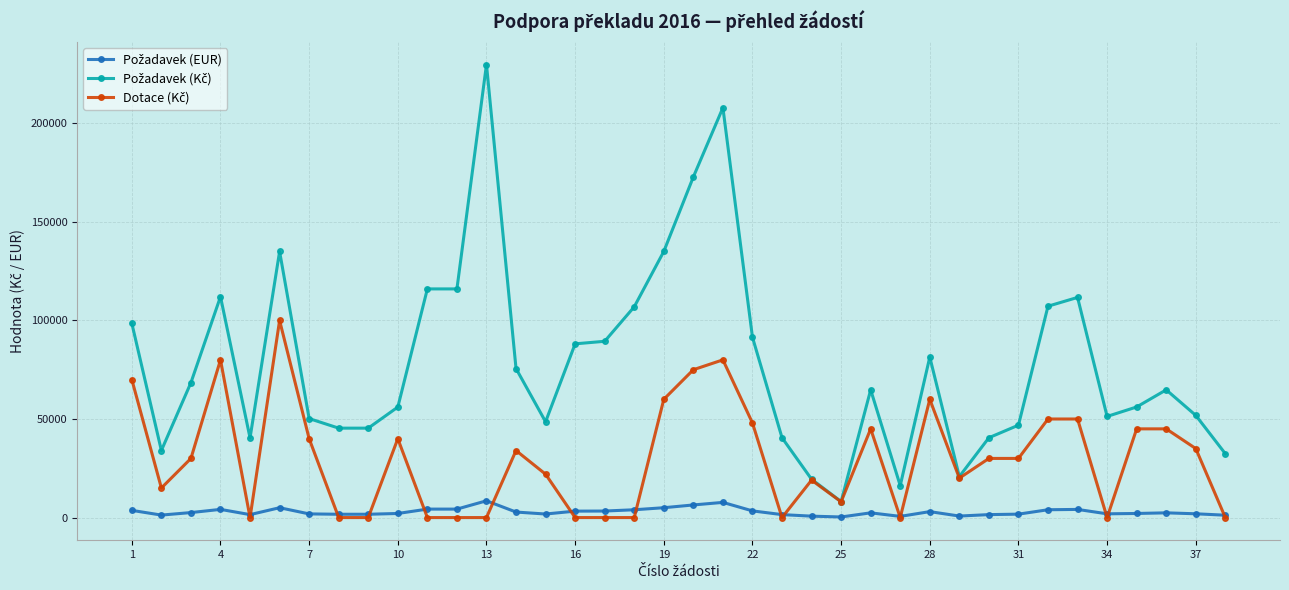

What is the maximum value shown in the chart?

229824